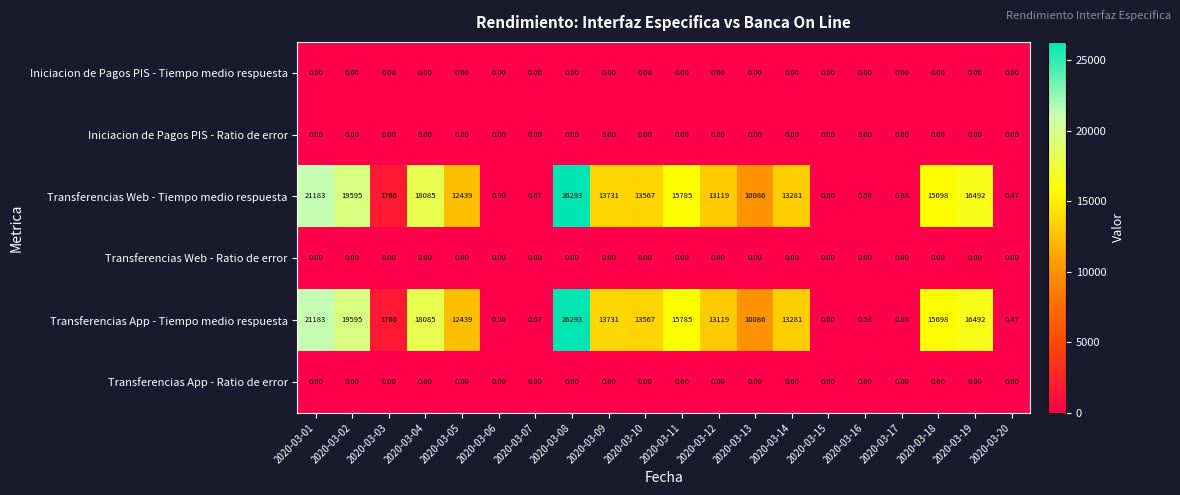

Which series has the largest total across all categories?

Transferencias Web - Tiempo medio respuesta